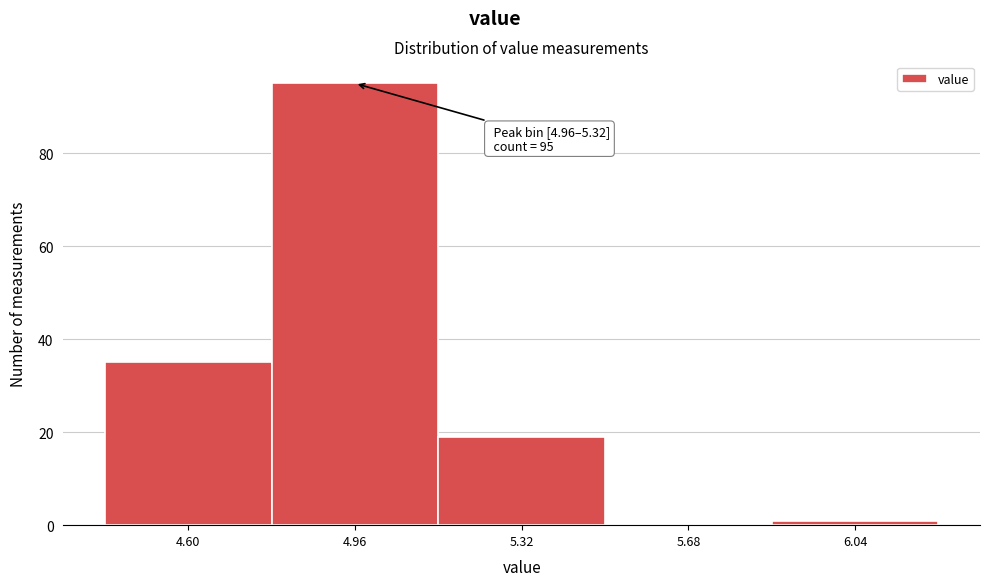

Reading left to right, extract all data points from this chart.

4.60=35	4.96=95	5.32=19	5.68=0	6.04=1